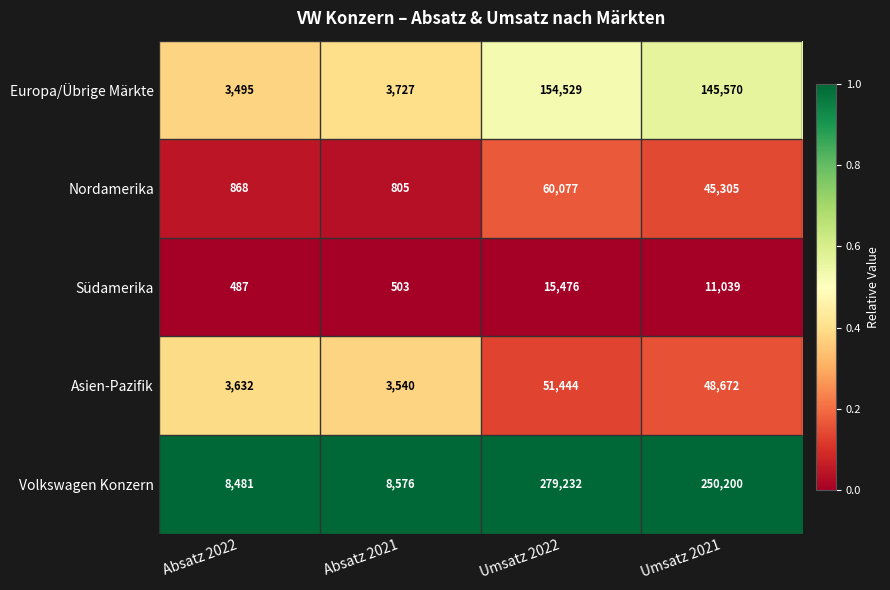

What is the difference between the maximum and minimum values in the Südamerika series?

14989